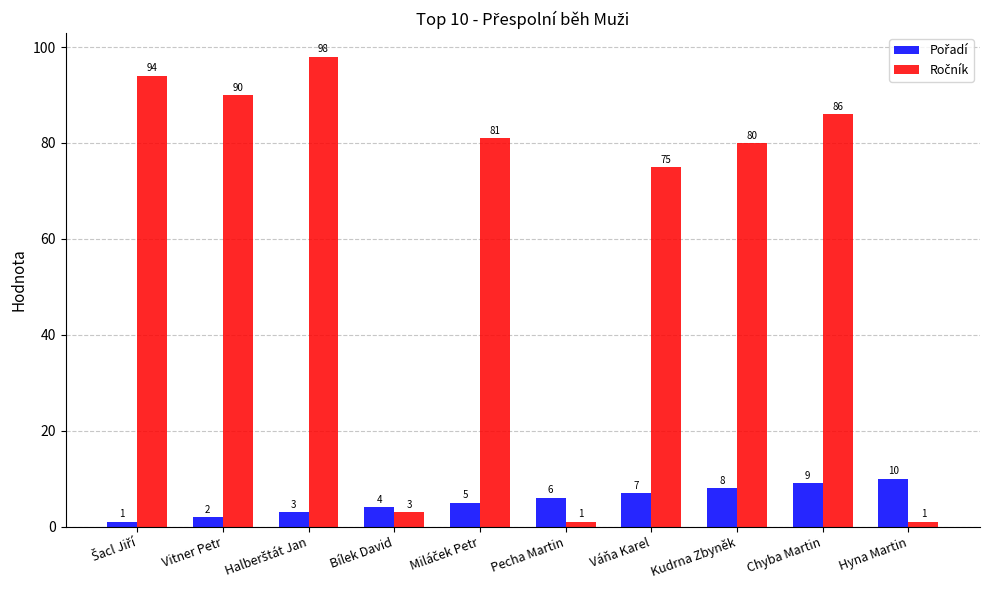

How many groups of bars are there?

10